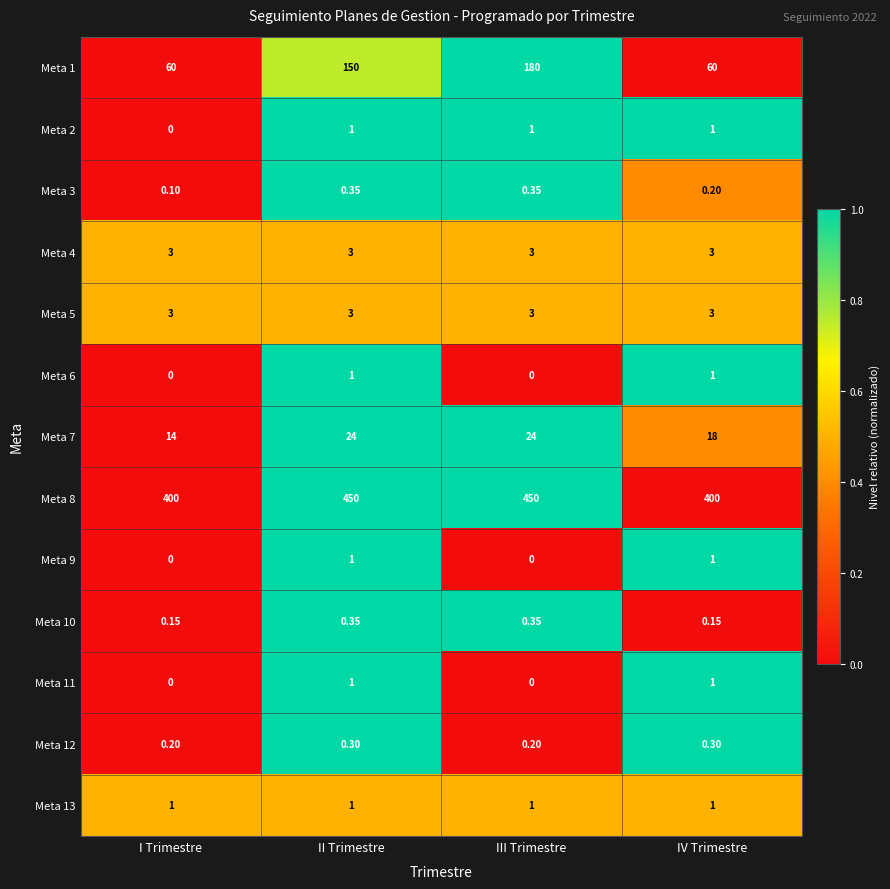

Which series changed the most between II Trimestre and III Trimestre?

Meta 1